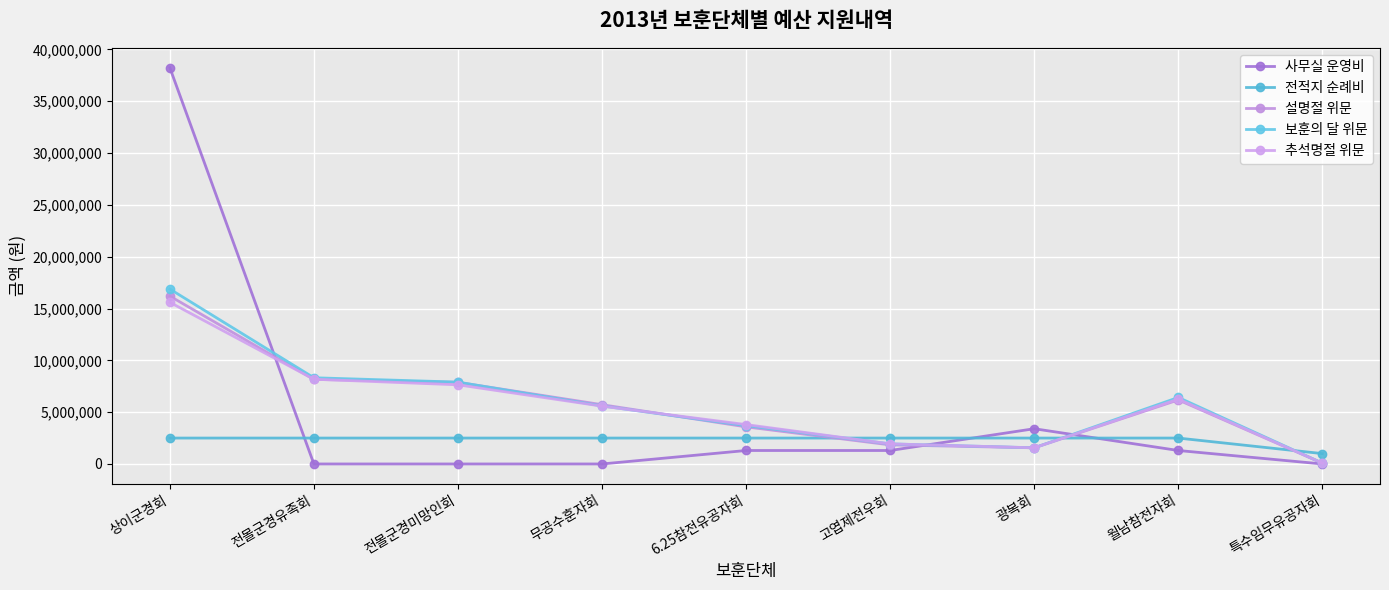

Does the chart display data point markers on the line(s)?

Yes